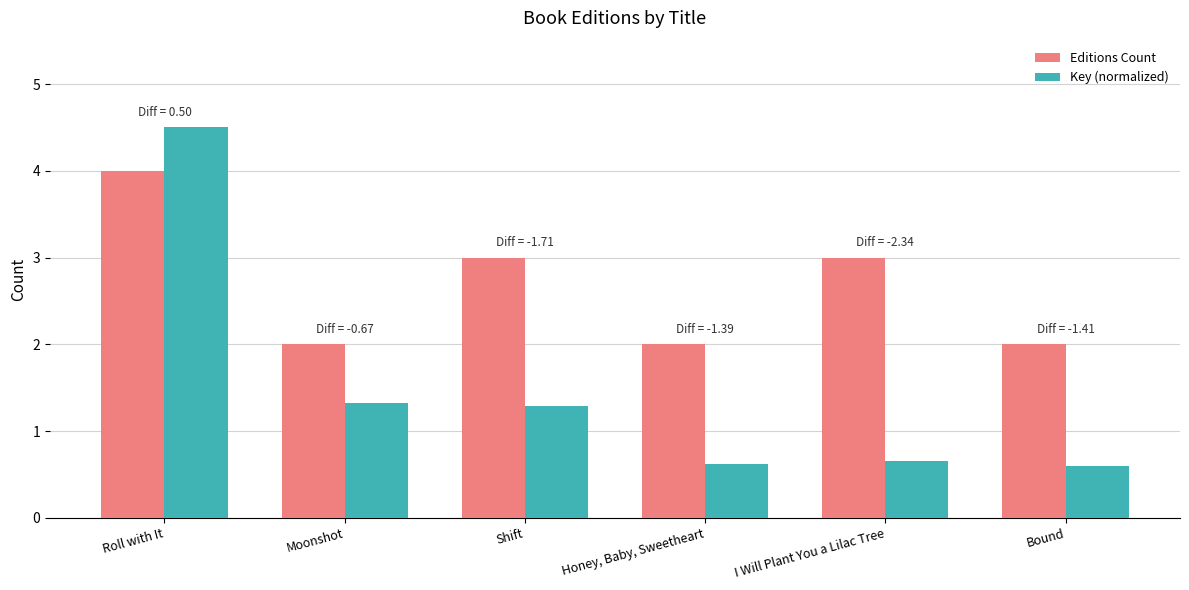

True or false: Key (normalized) has a value of 0.9 at Bound.

False